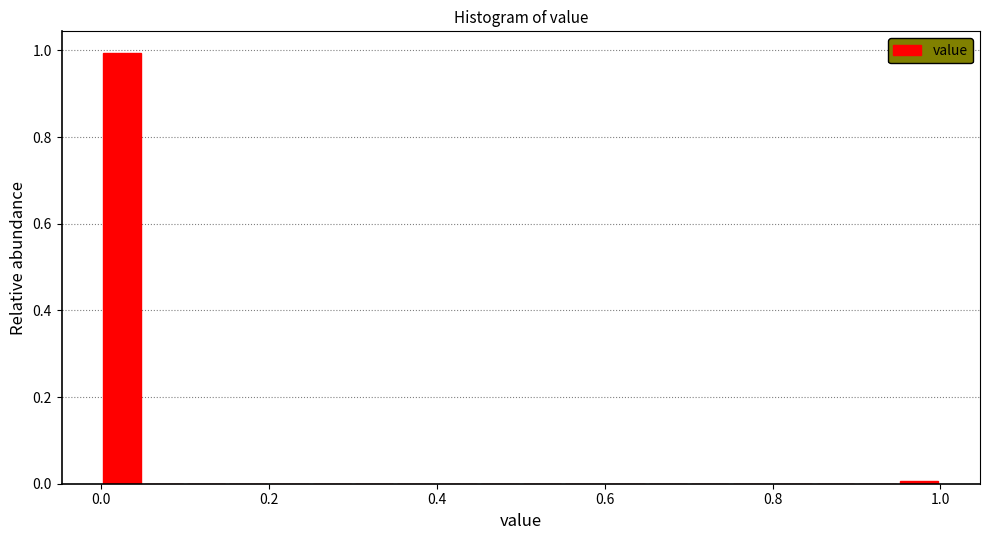

Around what value on the x-axis is the tallest bar? Give the approximate position of its centre, as read against the axis.

0.02